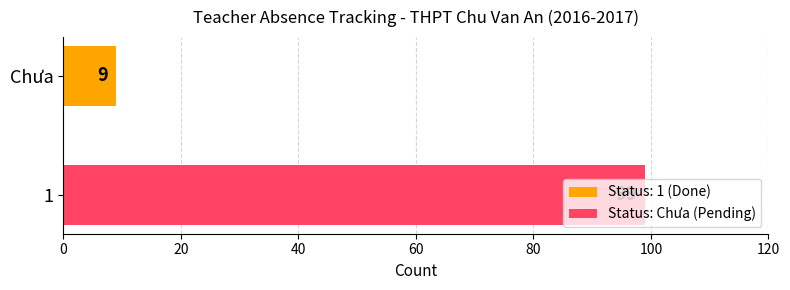

How many series are shown in this chart?

1